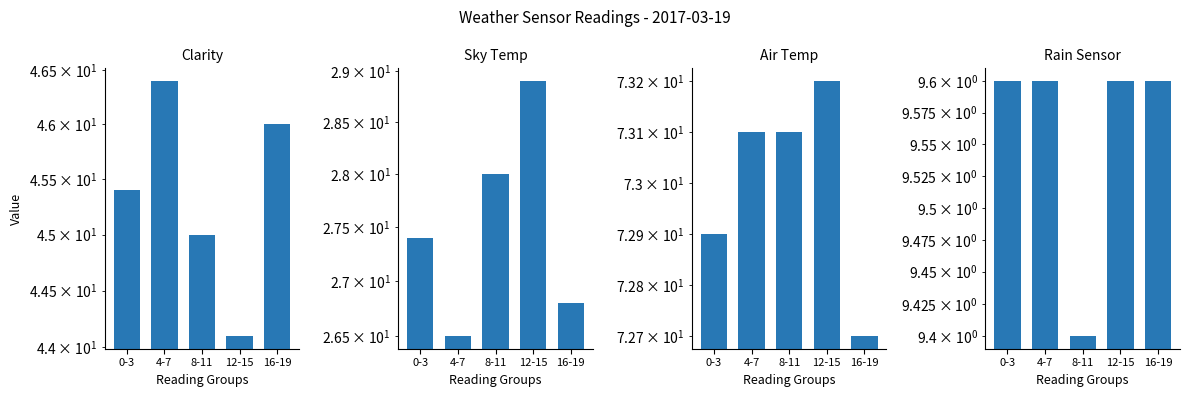

What is the label of the 3rd bar from the right?

8-11